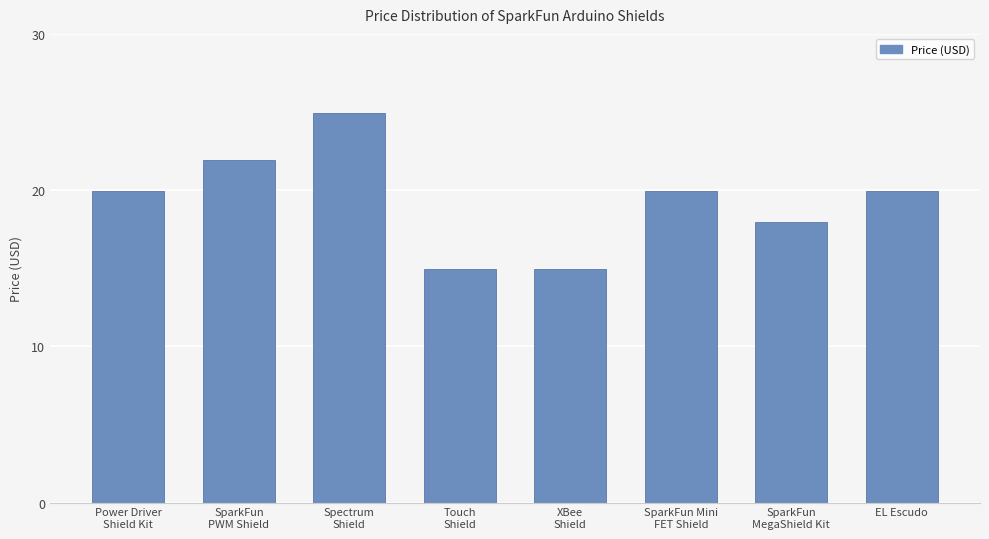

What is the sum of all values?

154.6